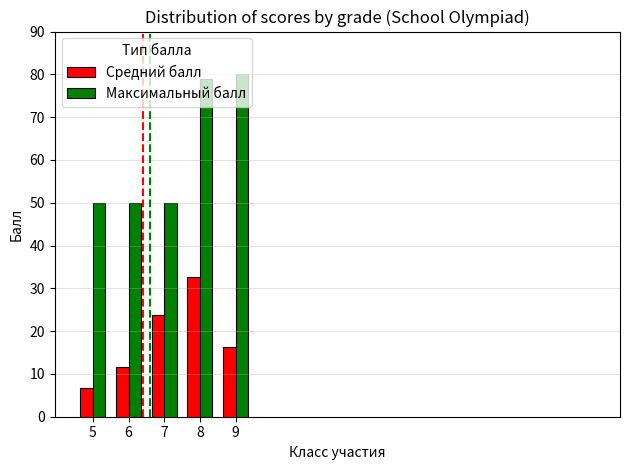

Which label corresponds to the smallest value in the chart?

5